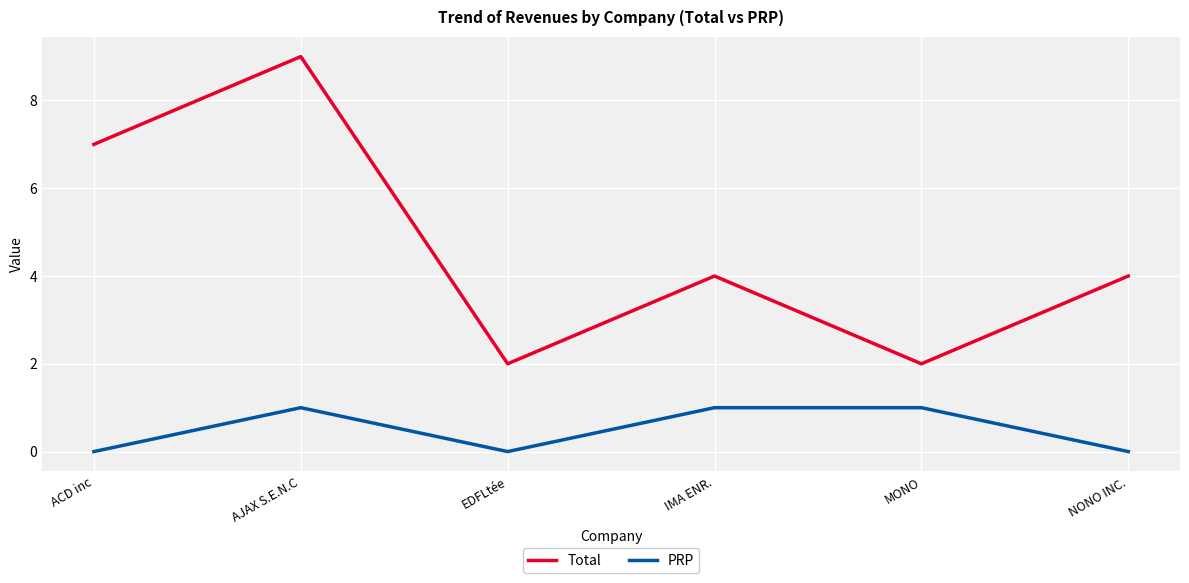

What is the total value across all series at NONO INC.?

4